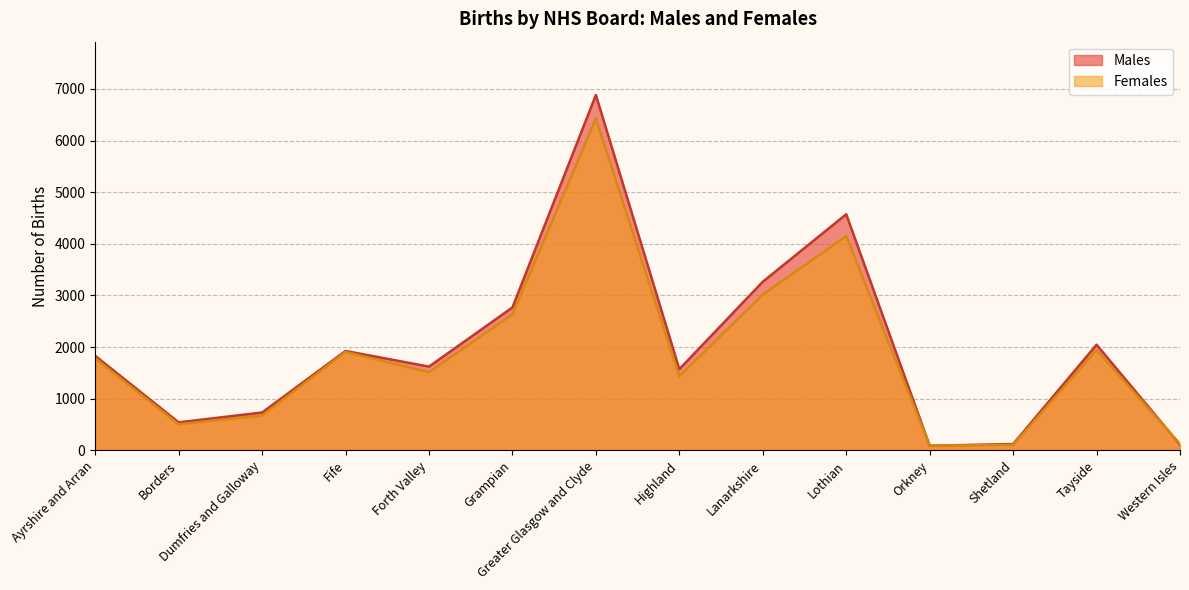

After their last crossing, which series has the higher values: Males or Females?

Females